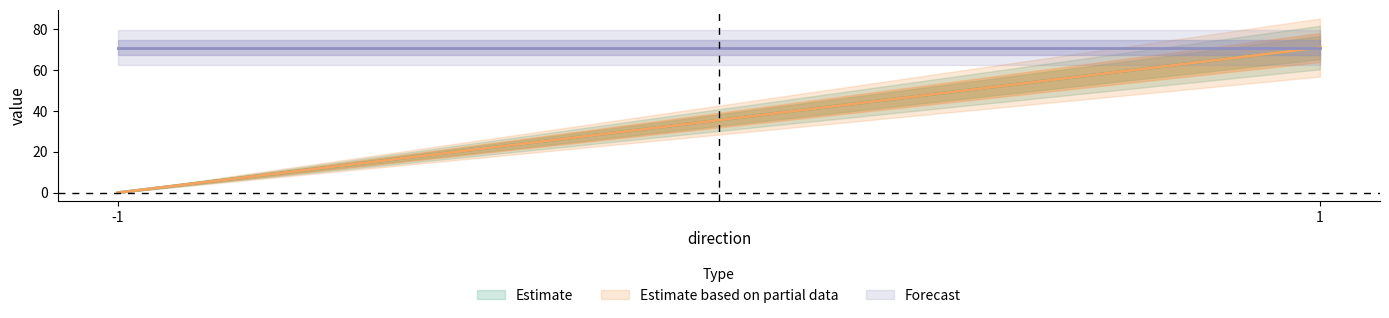

What is the sum of the Estimate values at -1 and 1?

70.9